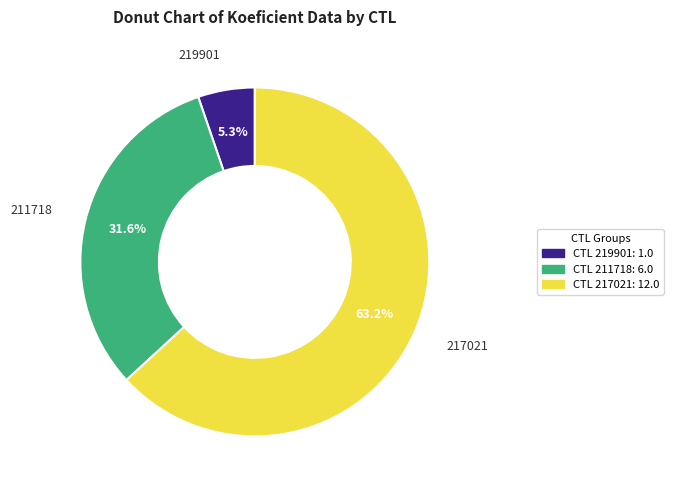

Does any single category account for the majority?

Yes